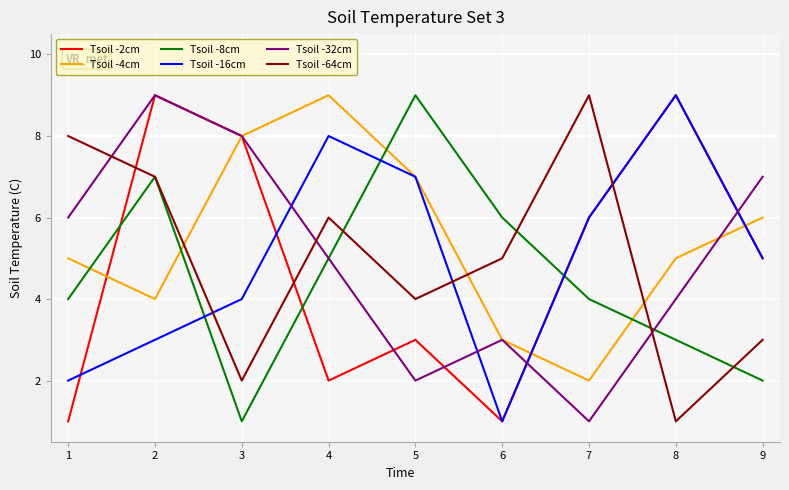

Rank the categories by Tsoil -16cm value from highest to lowest.

8, 4, 5, 7, 9, 3, 2, 1, 6